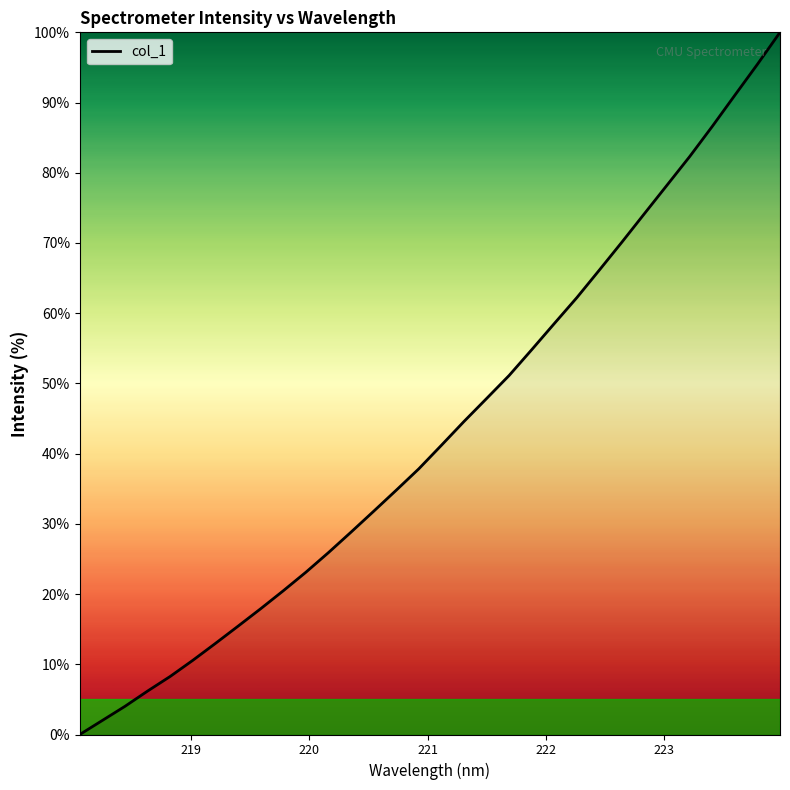

What is the maximum value shown in the chart?

100.0